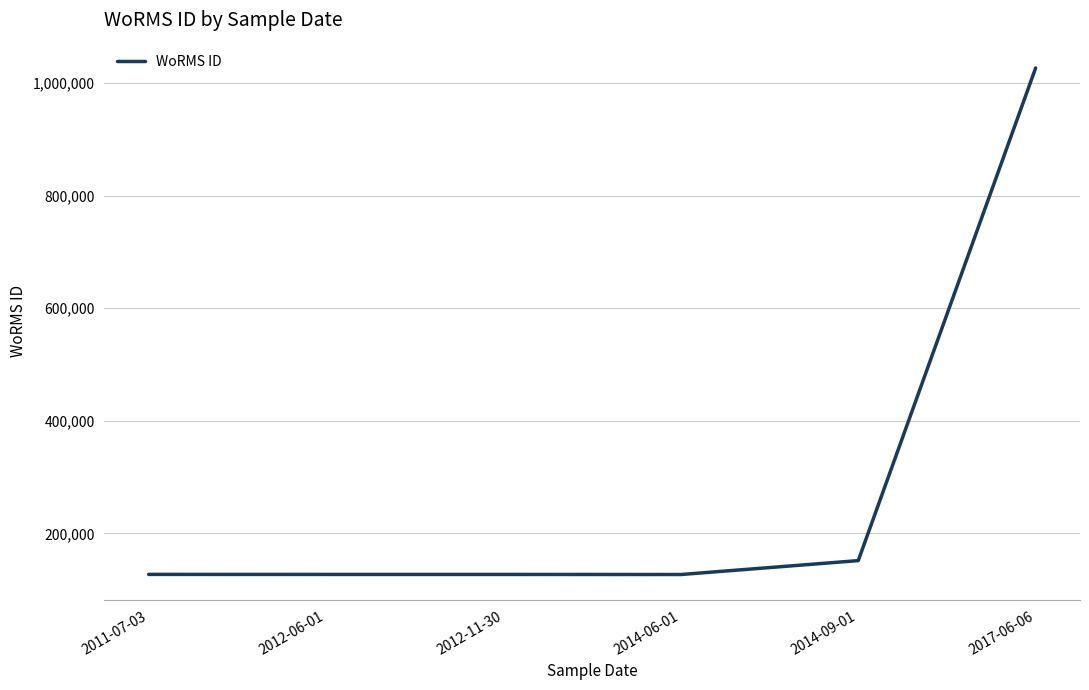

Between 2017-06-06 and 2011-07-03, which is larger?

2017-06-06